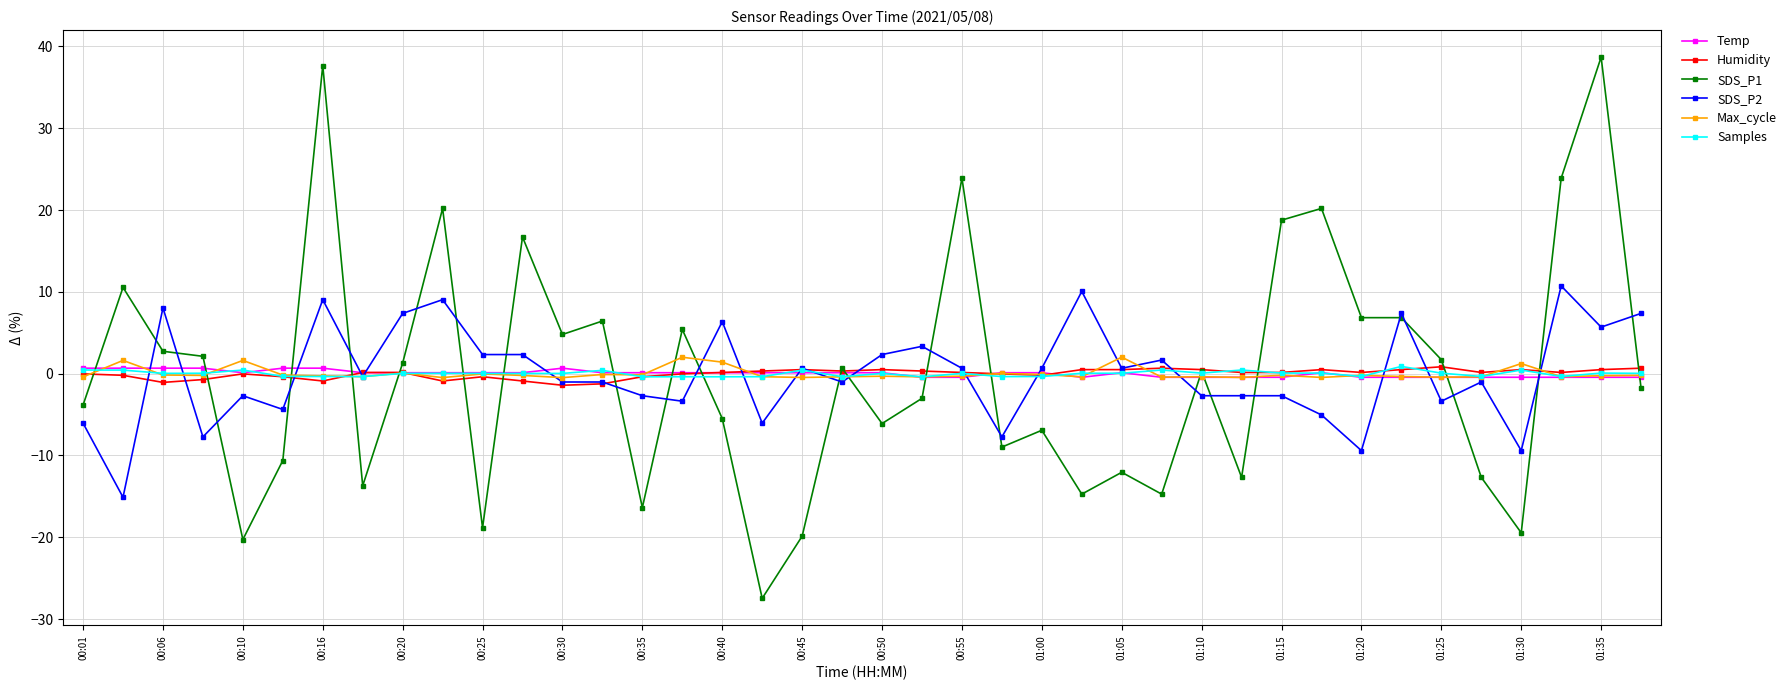

True or false: Max_cycle has more than 0 points higher than both neighbors.

True